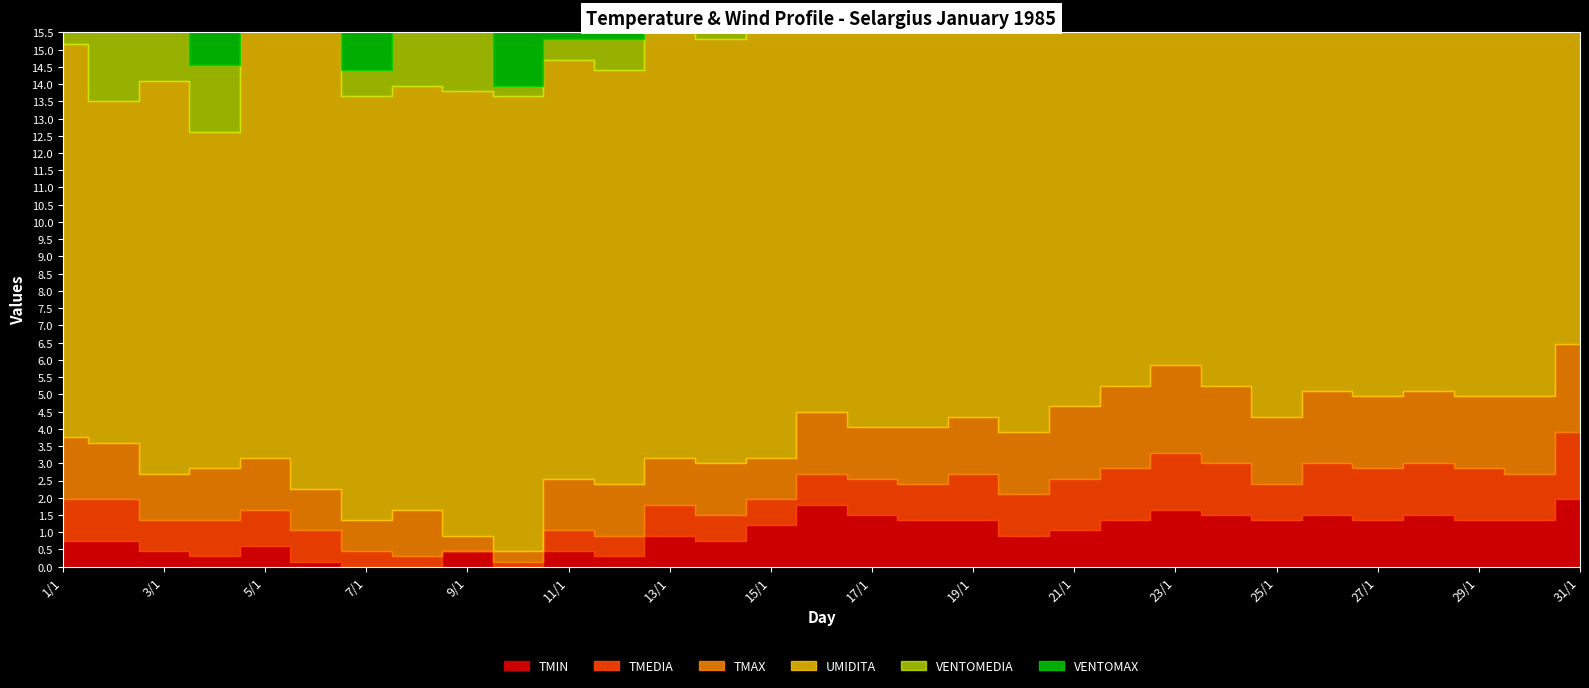

Does the chart have visible grid lines?

No